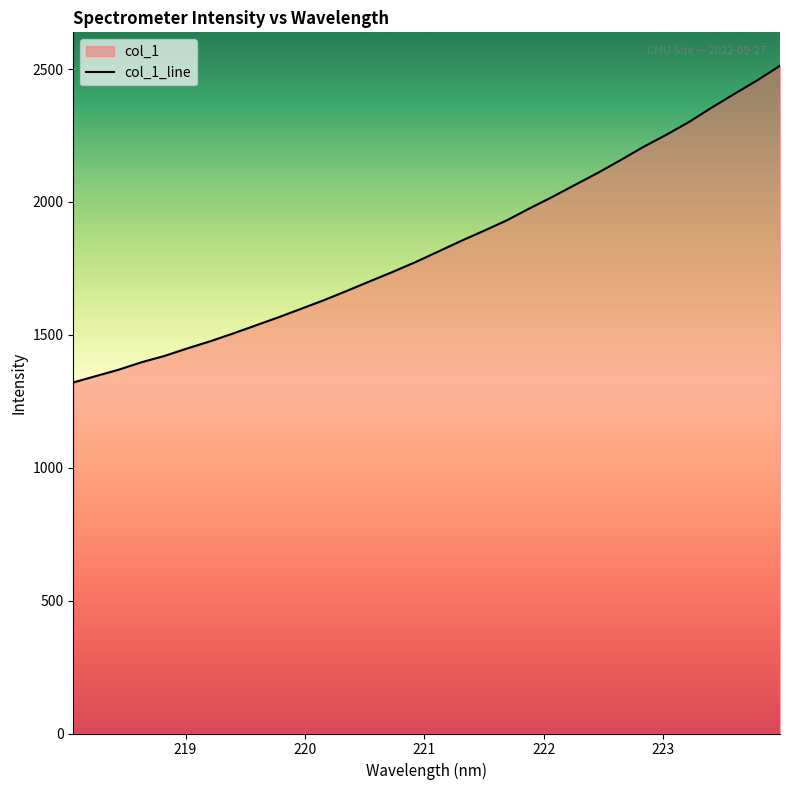

What is the difference between the maximum and minimum values?

1191.8